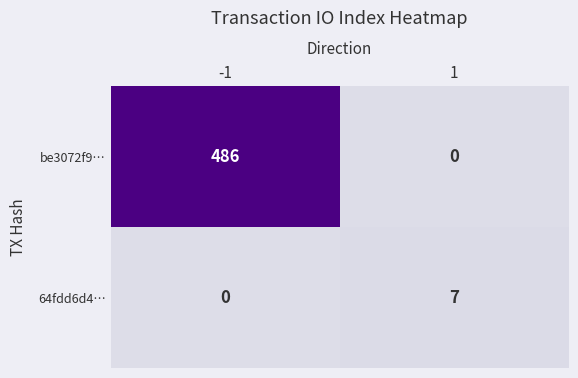

Which series has the largest total across all categories?

be3072f9…